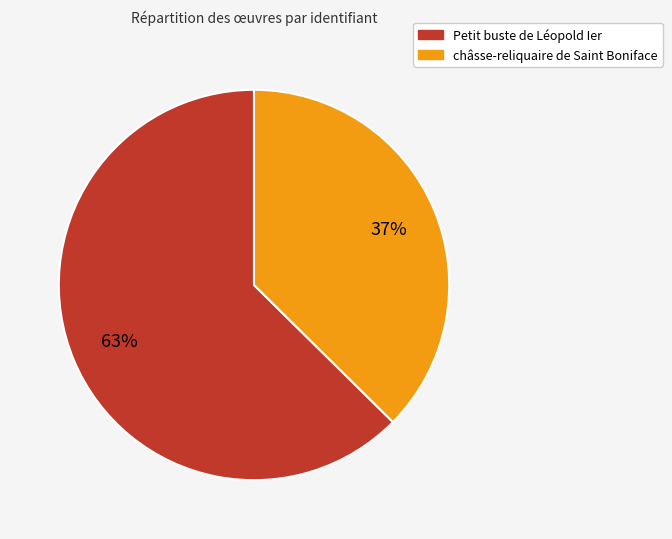

Which category has the smallest portion of the pie?

châsse-reliquaire de Saint Boniface